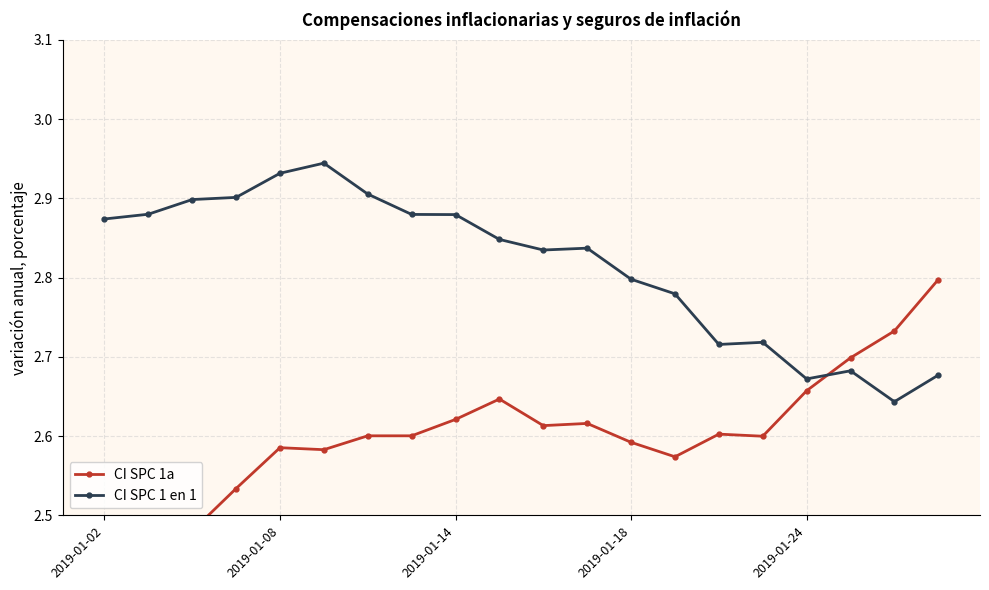

True or false: CI SPC 1 en 1 has more than 2 interior local peaks.

True